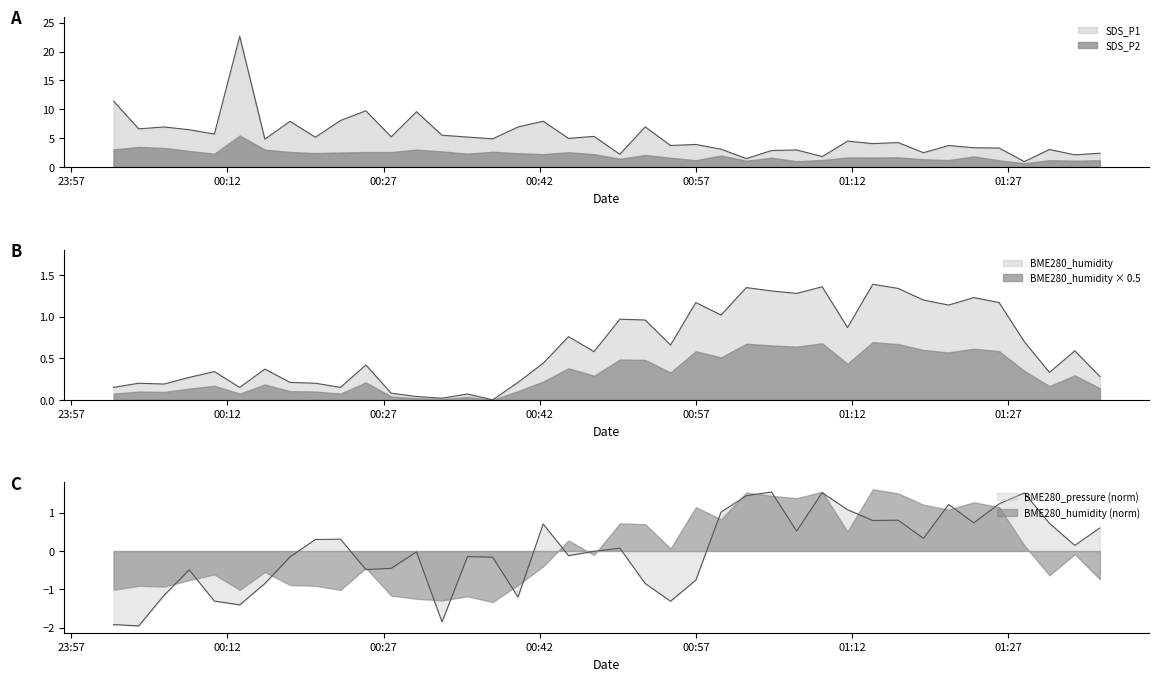

What is the sum of the BME280_pressure values at 2021/03/10 01:30:58 and 2021/03/10 01:11:34?

1.8